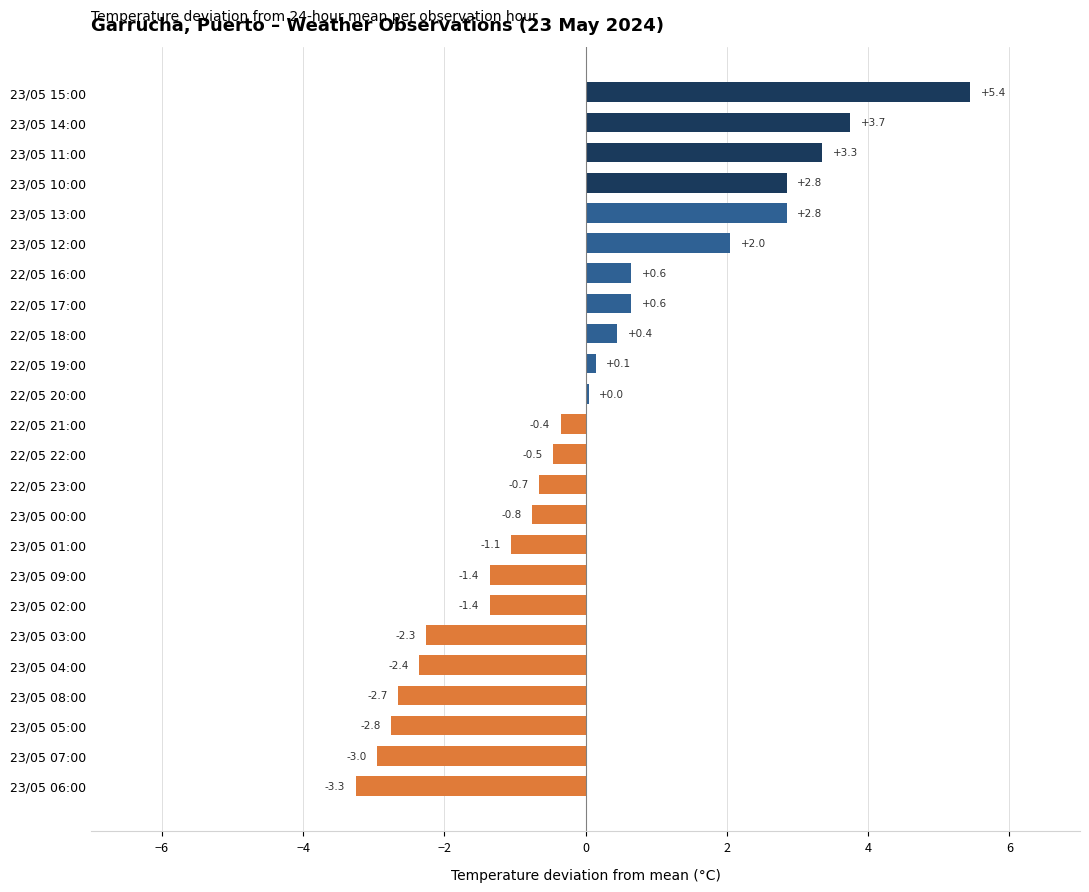

Count the number of categories in the chart.

24